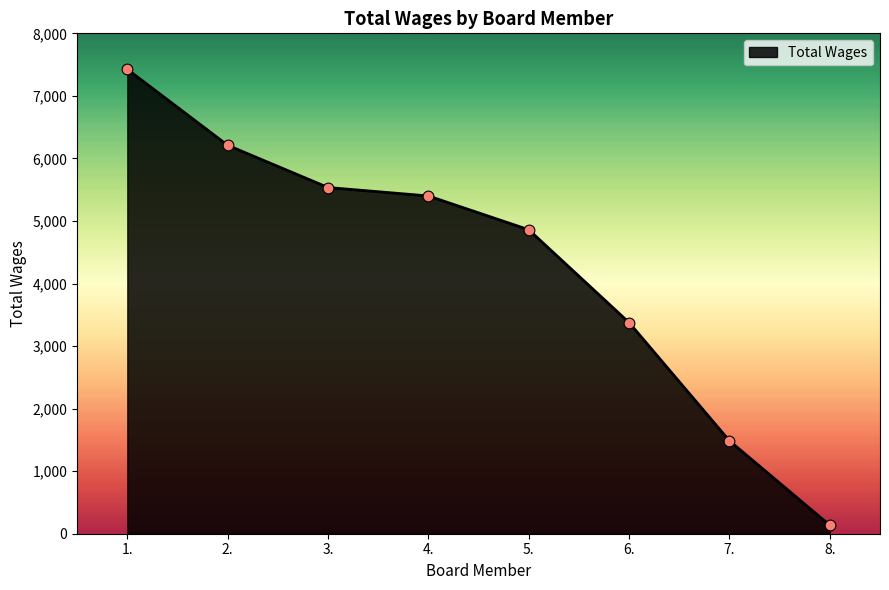

What is the ratio of the value at 2. to the value at 7.?

4.2